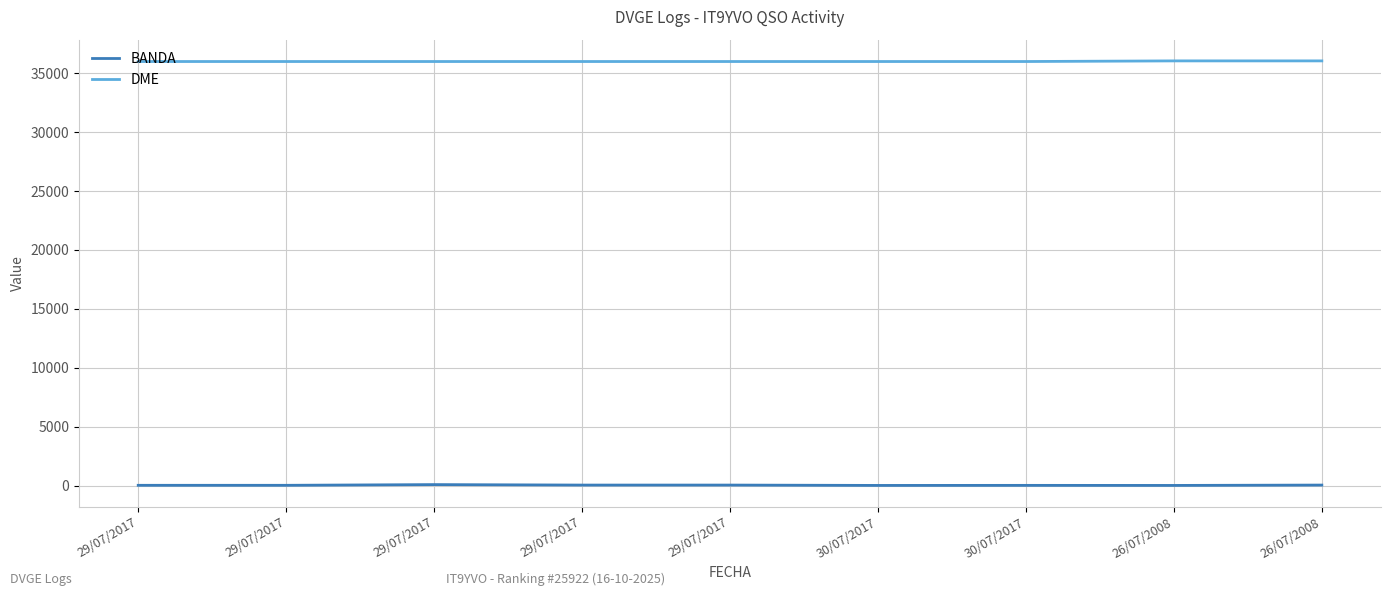

Reading left to right, extract all data points from this chart.

BANDA: 20	20	80	40	40	10	15	10	40
DME: 36004	36004	36004	36004	36004	36004	36004	36057	36057